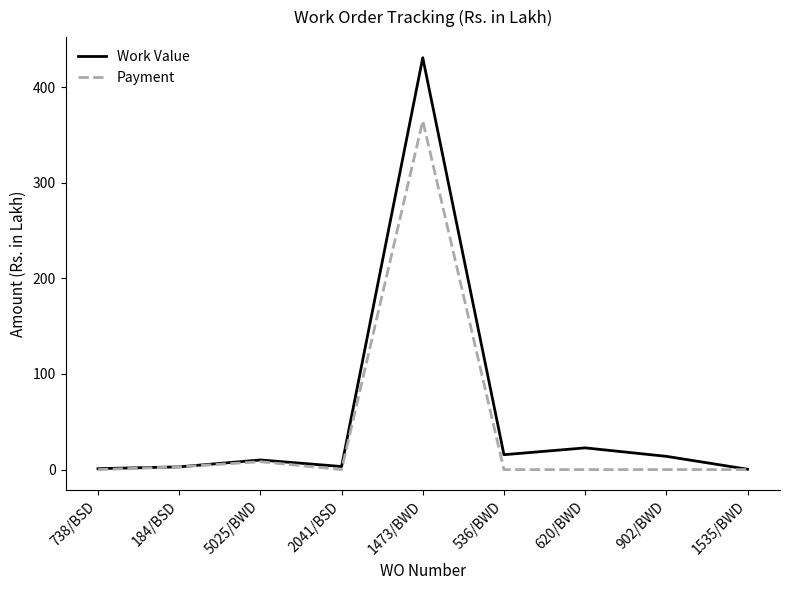

What are all the series names shown in the legend?

Work Value, Payment